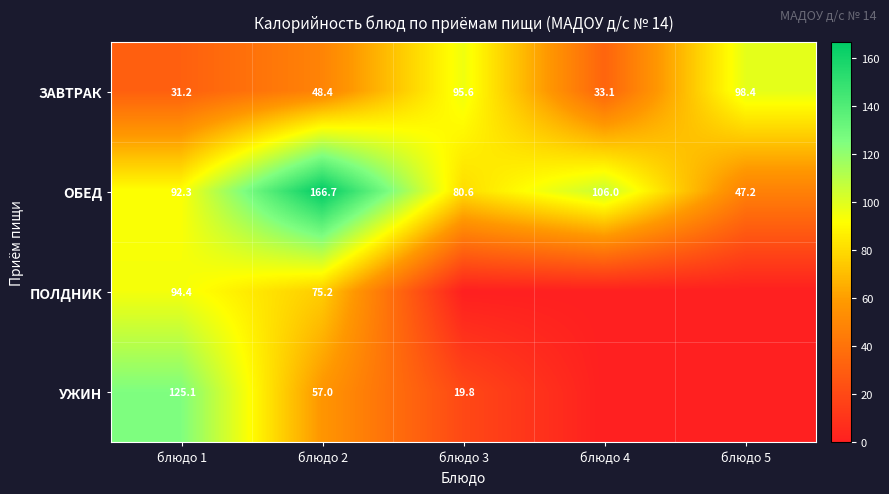

What is the maximum value for ОБЕД?

166.7